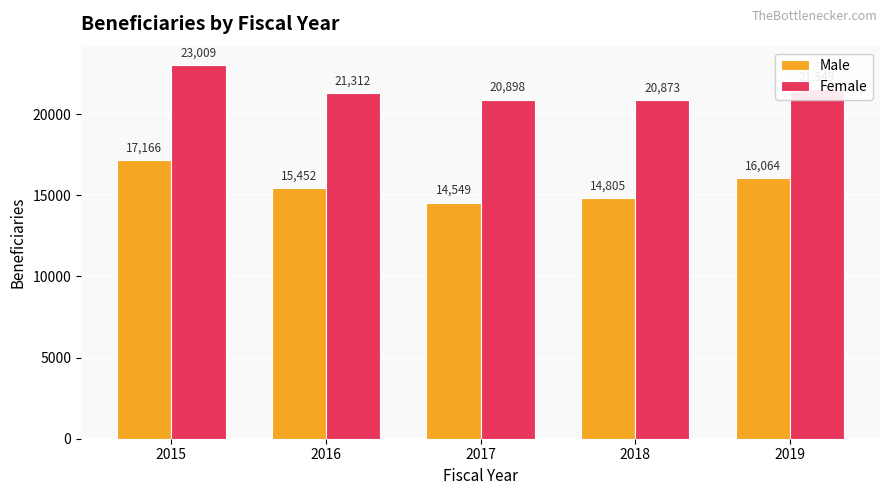

Reading right to left, list all the values displayed in this chart.

Male: 2019=16064	2018=14805	2017=14549	2016=15452	2015=17166
Female: 2019=21549	2018=20873	2017=20898	2016=21312	2015=23009